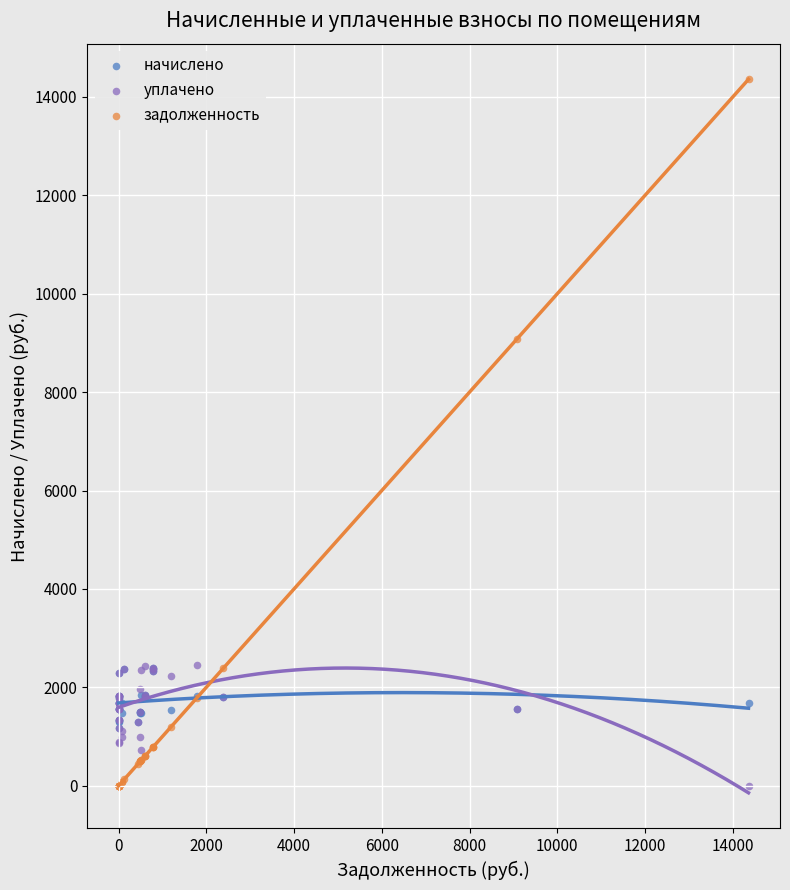

What are all the series names shown in the legend?

начислено, уплачено, задолженность